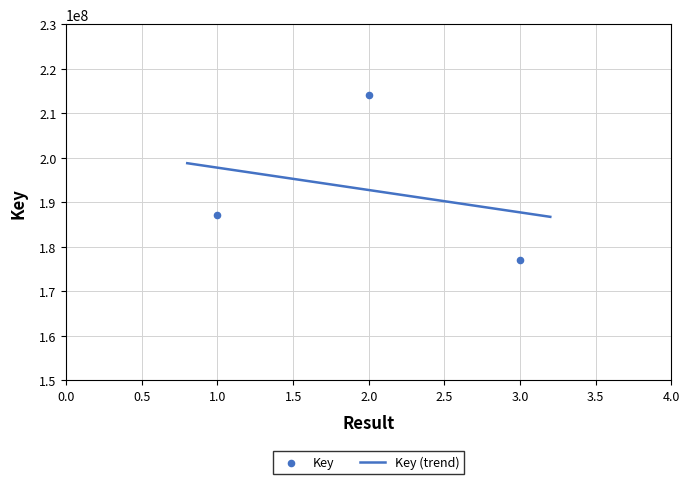

What is the change in value from 1 to 3?

-10044208